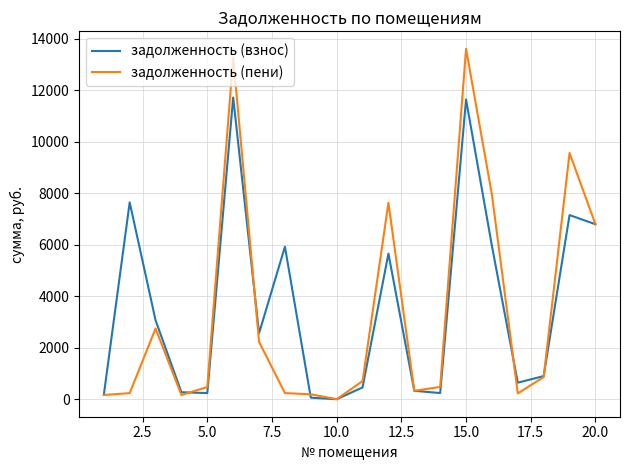

Rank the series by their maximum value, from lowest to highest.

задолженность (взнос), задолженность (пени)